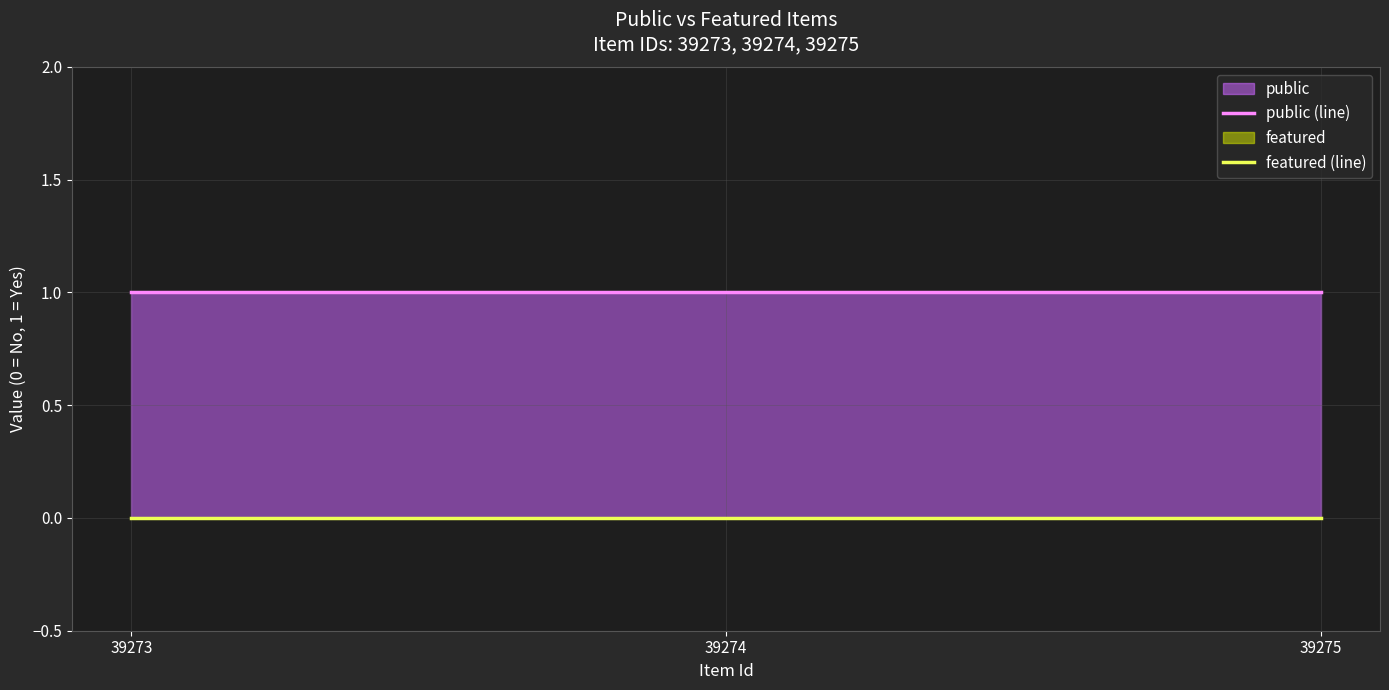

Which category has the highest value in the featured (line) series?

39273